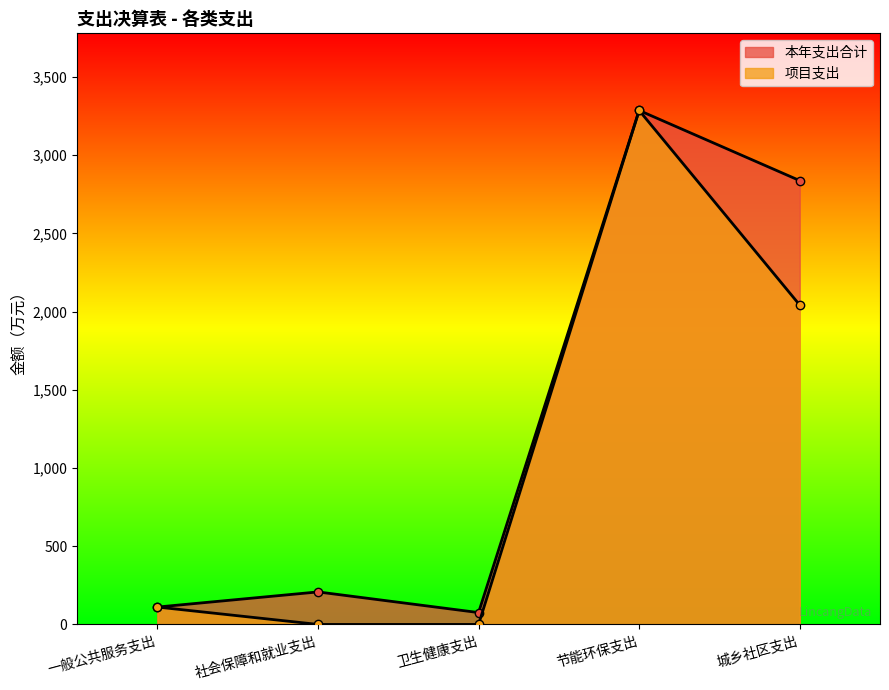

What is the sum of all 本年支出合计 values?

6518.5